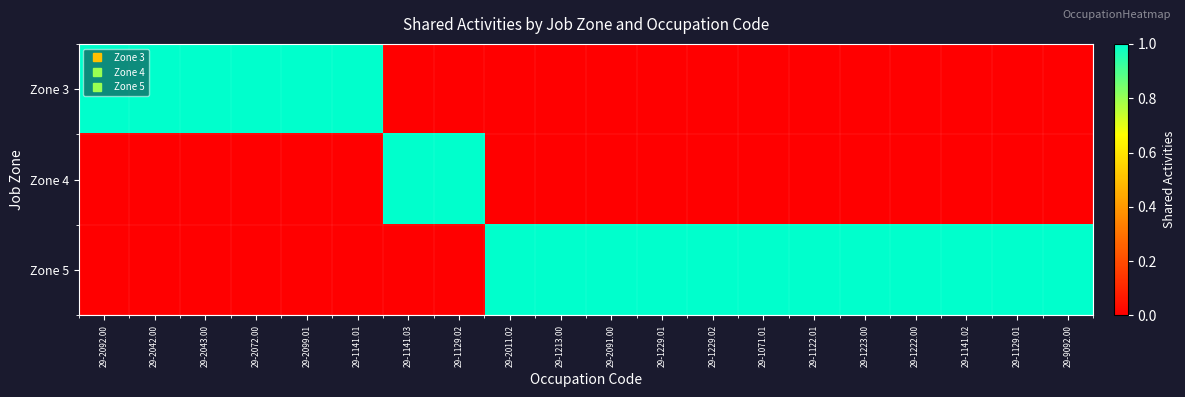

Reading left to right, what are all the values shown in this chart?

Zone 3: 29-2092.00=1	29-2042.00=1	29-2043.00=1	29-2072.00=1	29-2099.01=1	29-1141.01=1	29-1141.03=0	29-1129.02=0	29-2011.02=0	29-1213.00=0	29-2091.00=0	29-1229.01=0	29-1229.02=0	29-1071.01=0	29-1122.01=0	29-1223.00=0	29-1222.00=0	29-1141.02=0	29-1129.01=0	29-9092.00=0
Zone 4: 29-2092.00=0	29-2042.00=0	29-2043.00=0	29-2072.00=0	29-2099.01=0	29-1141.01=0	29-1141.03=1	29-1129.02=1	29-2011.02=0	29-1213.00=0	29-2091.00=0	29-1229.01=0	29-1229.02=0	29-1071.01=0	29-1122.01=0	29-1223.00=0	29-1222.00=0	29-1141.02=0	29-1129.01=0	29-9092.00=0
Zone 5: 29-2092.00=0	29-2042.00=0	29-2043.00=0	29-2072.00=0	29-2099.01=0	29-1141.01=0	29-1141.03=0	29-1129.02=0	29-2011.02=1	29-1213.00=1	29-2091.00=1	29-1229.01=1	29-1229.02=1	29-1071.01=1	29-1122.01=1	29-1223.00=1	29-1222.00=1	29-1141.02=1	29-1129.01=1	29-9092.00=1